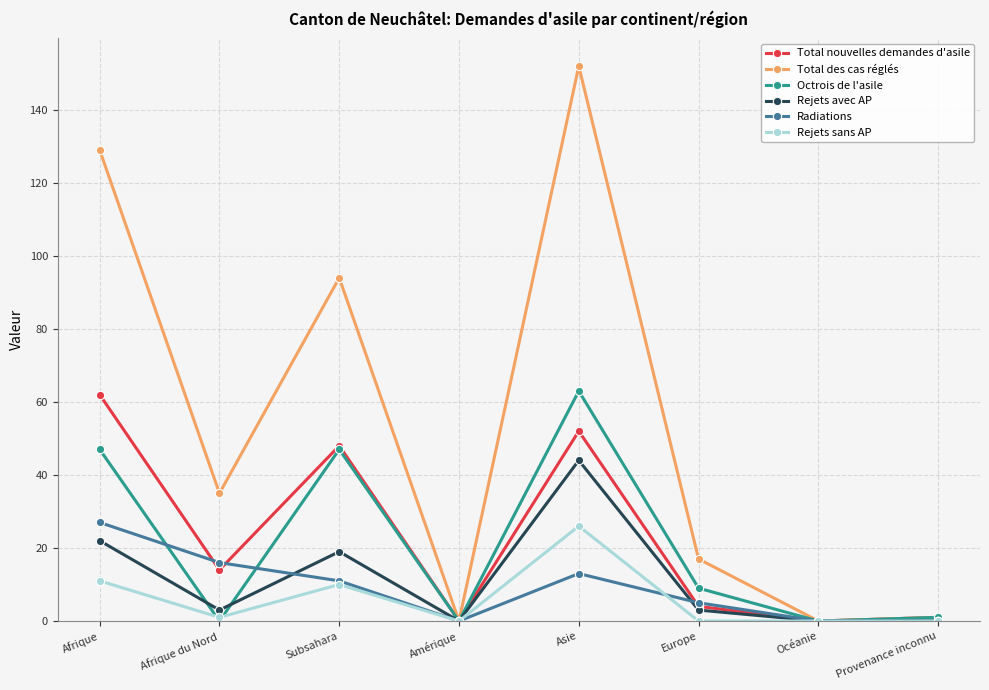

In Total nouvelles demandes d'asile, how many points are lower than both neighbors (excluding endpoints)?

3